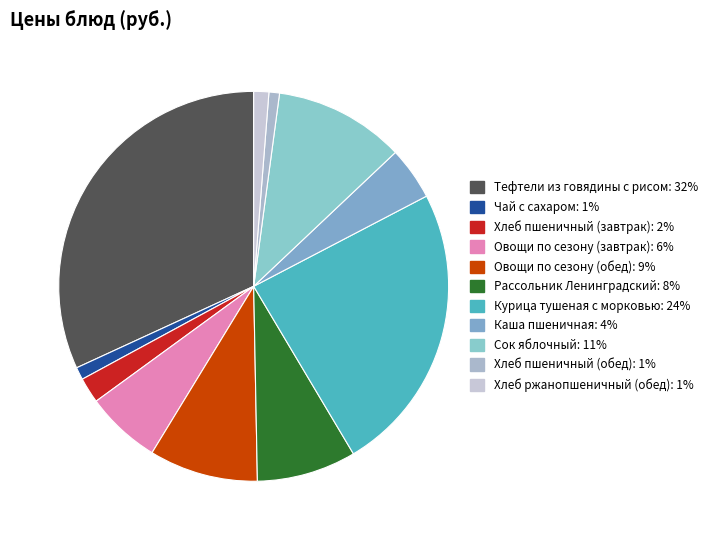

Do Хлеб ржанопшеничный (обед) and Рассольник Ленинградский together represent more than half of the pie?

No